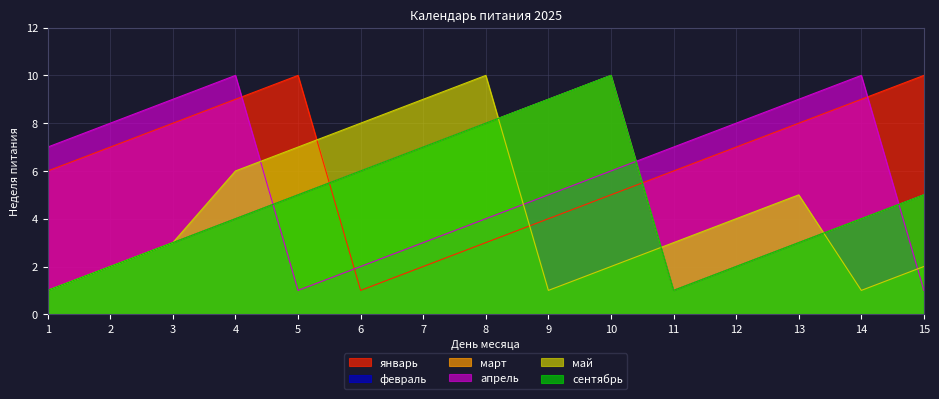

At which category does май reach its first local valley?

9